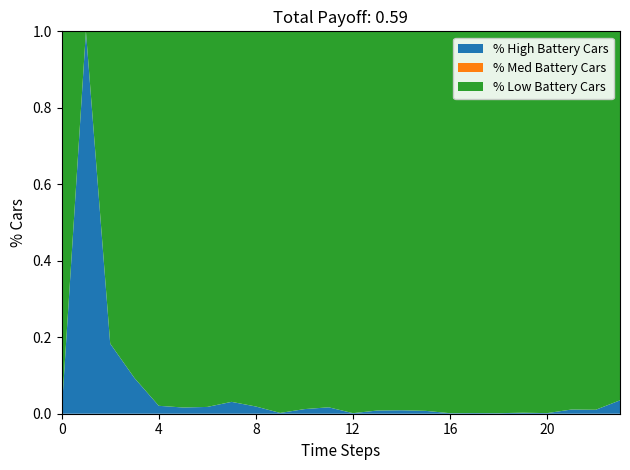

Does the chart have visible grid lines?

No